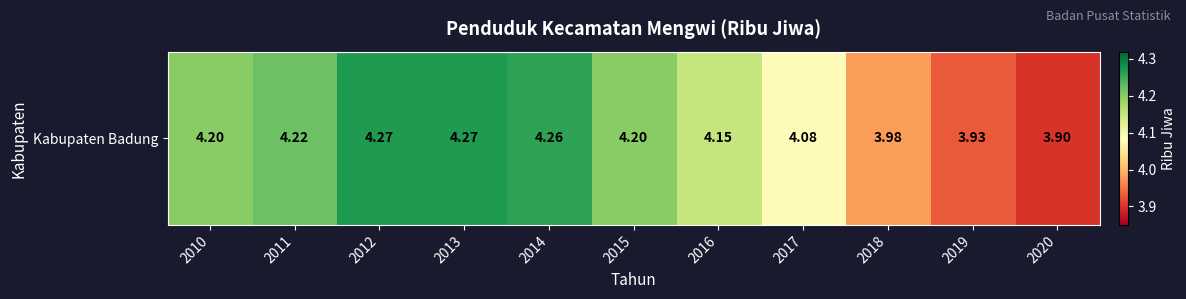

How many distinct data groups are displayed?

1